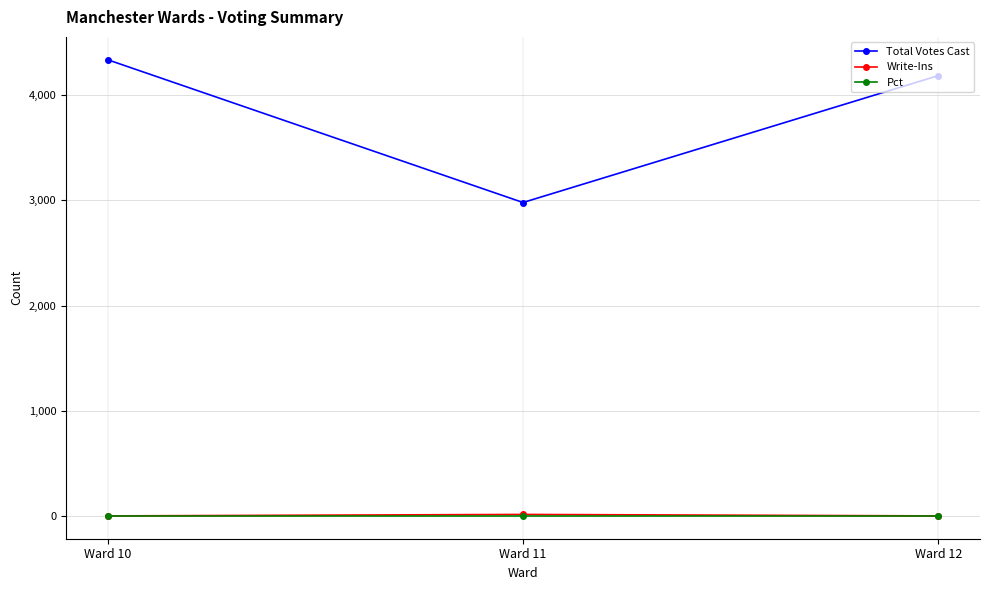

At how many categories does at least one series exceed 866?

3